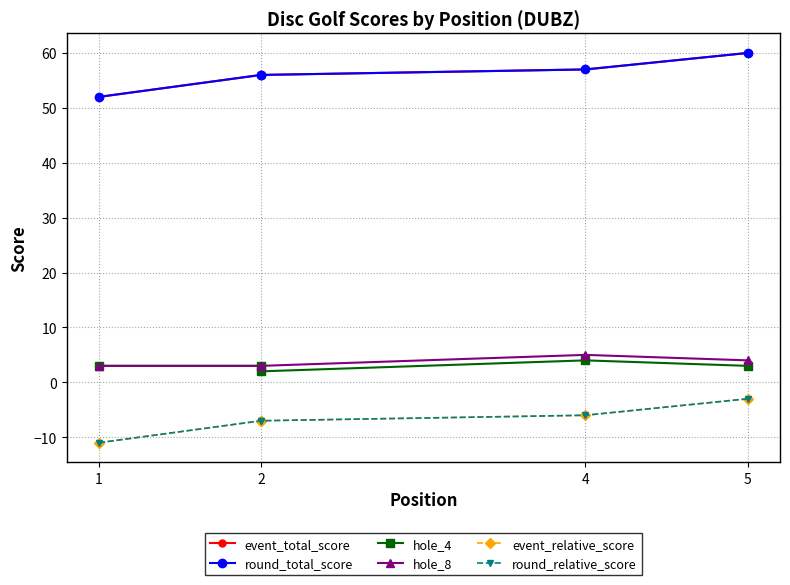

How many lines are shown in the chart?

6